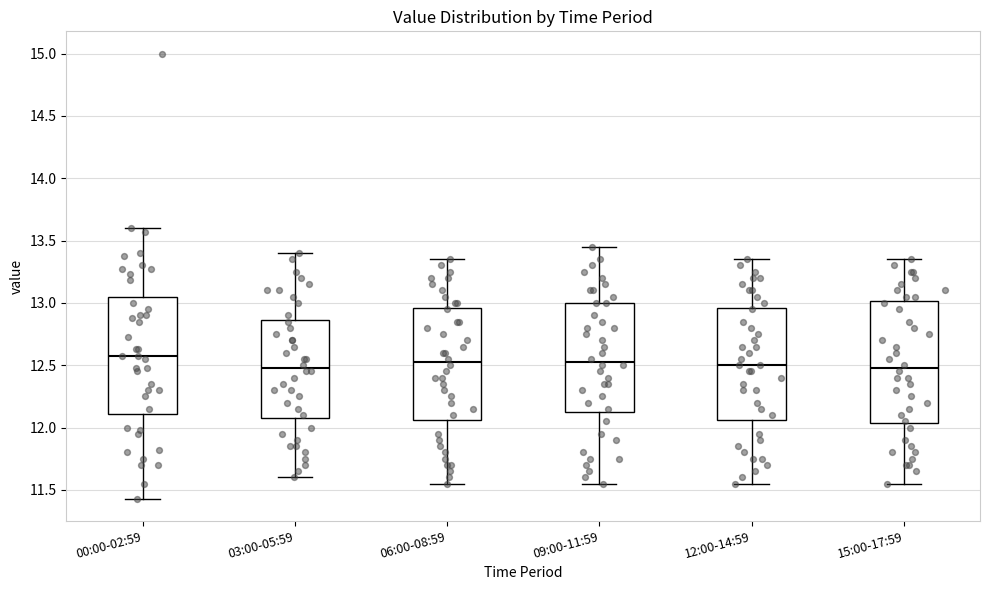

Reading left to right, read every box against the y-axis: the position of its median line, the range the box covers, and the ends of its whiskers. The values are not printed on the chart, so give them approximately, as read against the axis.

00:00-02:59: median 12.55, box 12.10 to 13.05, whiskers 11.45 to 13.60
03:00-05:59: median 12.50, box 12.10 to 12.85, whiskers 11.60 to 13.40
06:00-08:59: median 12.55, box 12.05 to 12.95, whiskers 11.55 to 13.35
09:00-11:59: median 12.55, box 12.15 to 13.00, whiskers 11.55 to 13.45
12:00-14:59: median 12.50, box 12.05 to 12.95, whiskers 11.55 to 13.35
15:00-17:59: median 12.50, box 12.05 to 13.00, whiskers 11.55 to 13.35